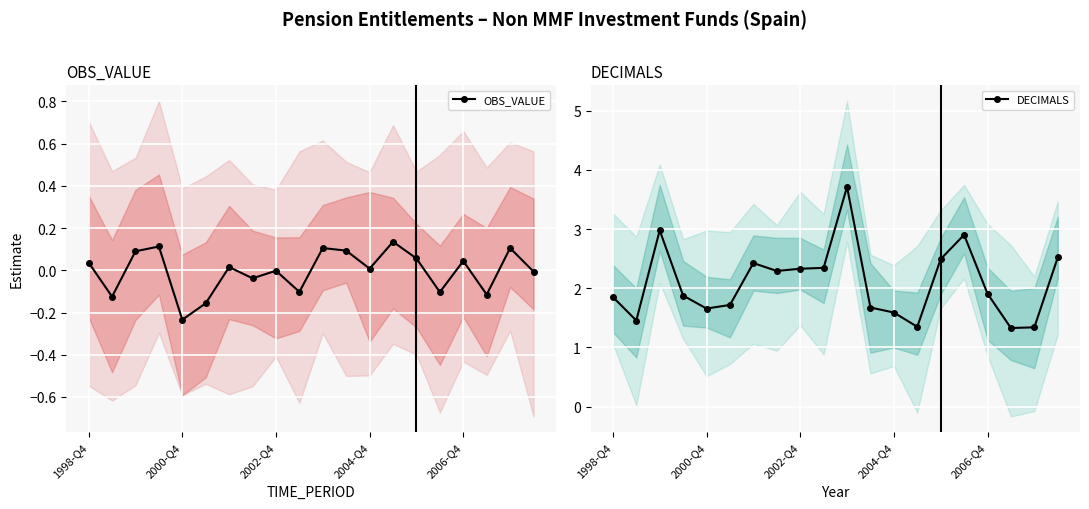

In OBS_VALUE, how many points are lower than both neighbors (excluding endpoints)?

7